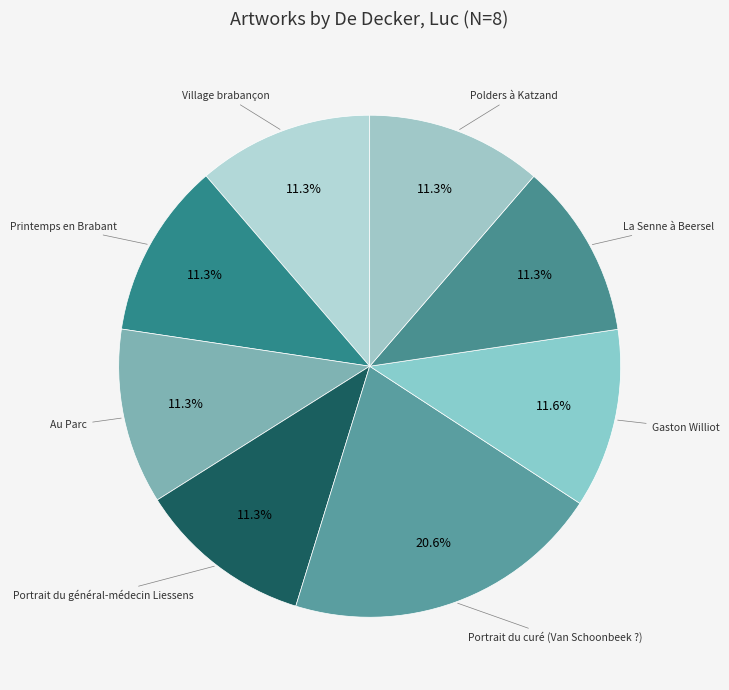

How many segments does this pie chart have?

8